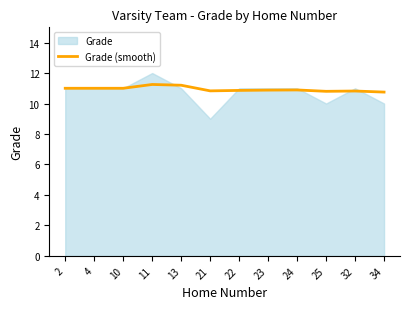

The value of Grade (smooth) at 2 is 3.6. True or false?

False